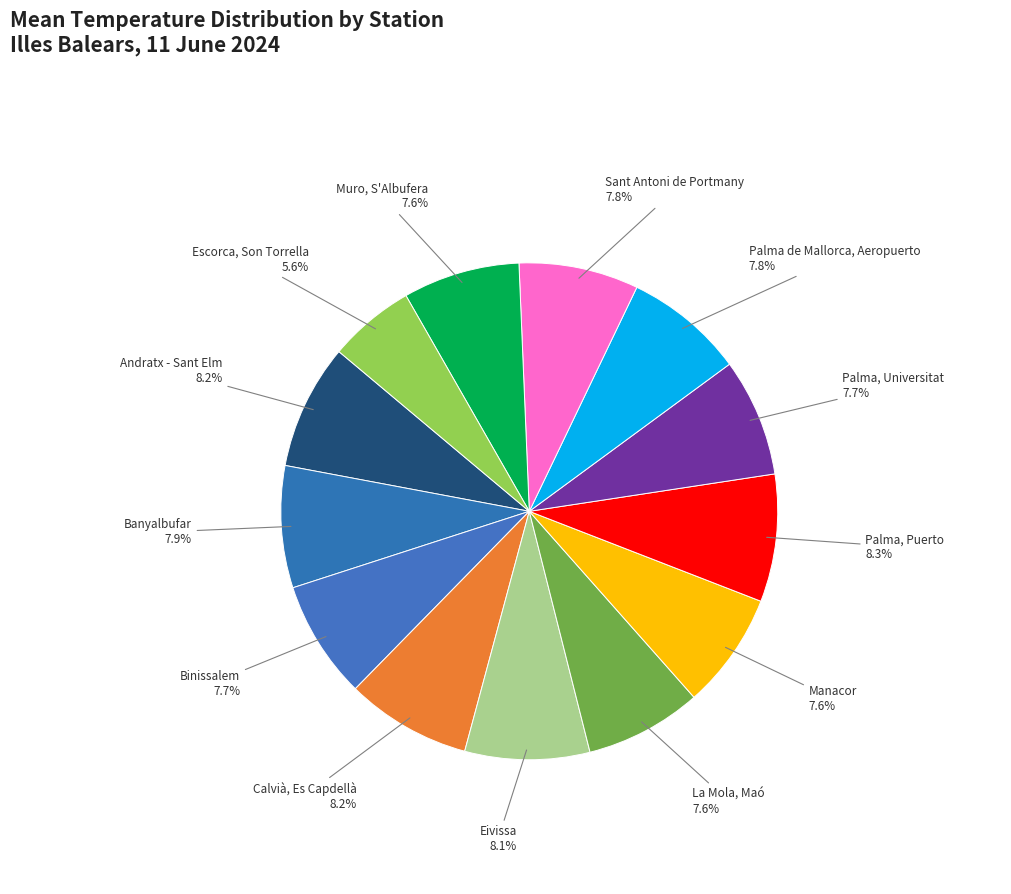

Count the number of slices in the pie.

13